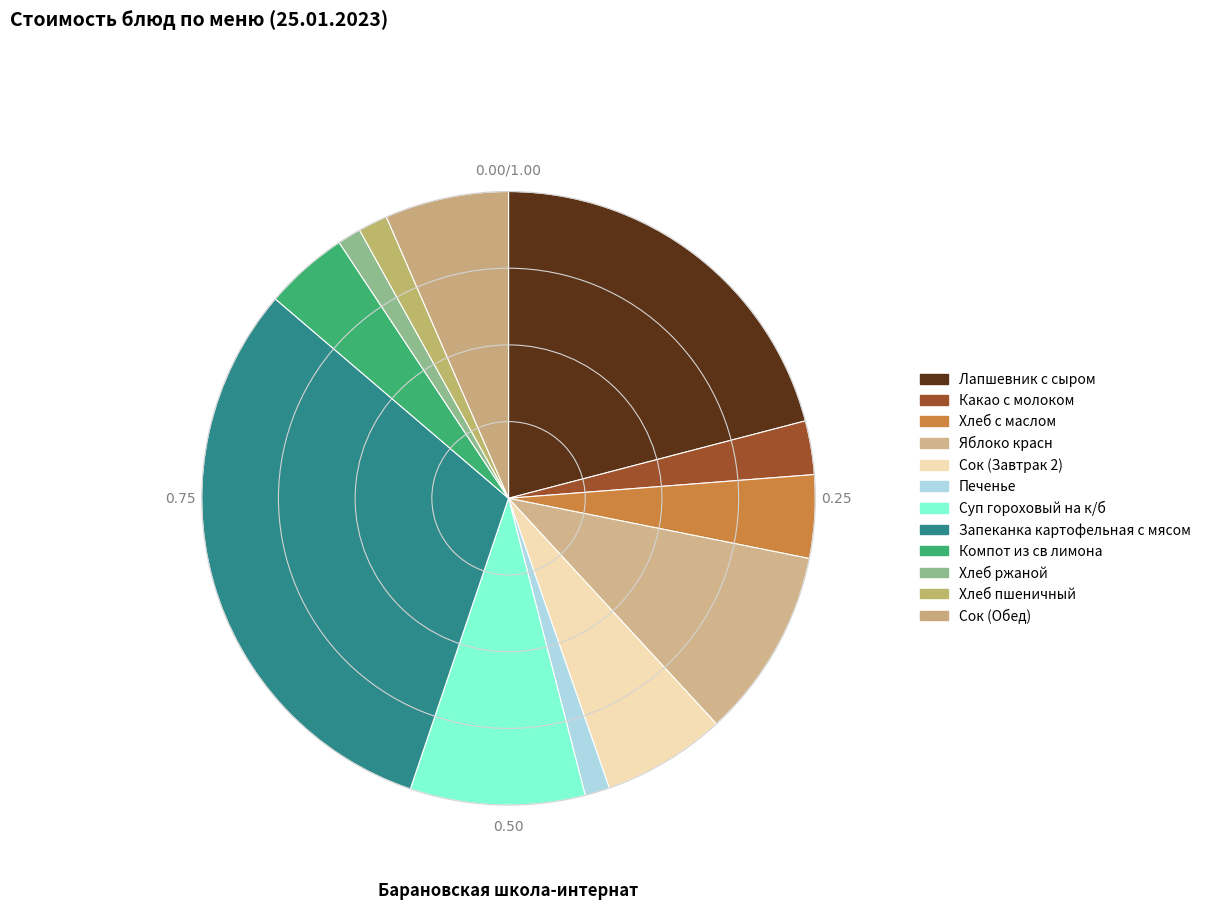

Approximately how many times larger is the value at Печенье compared to Хлеб пшеничный?

0.8